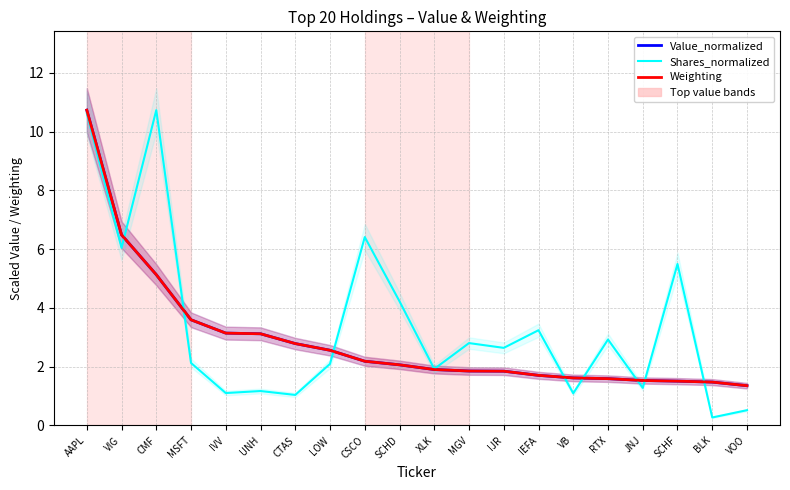

Where does the Weighting series first go above 2?

AAPL